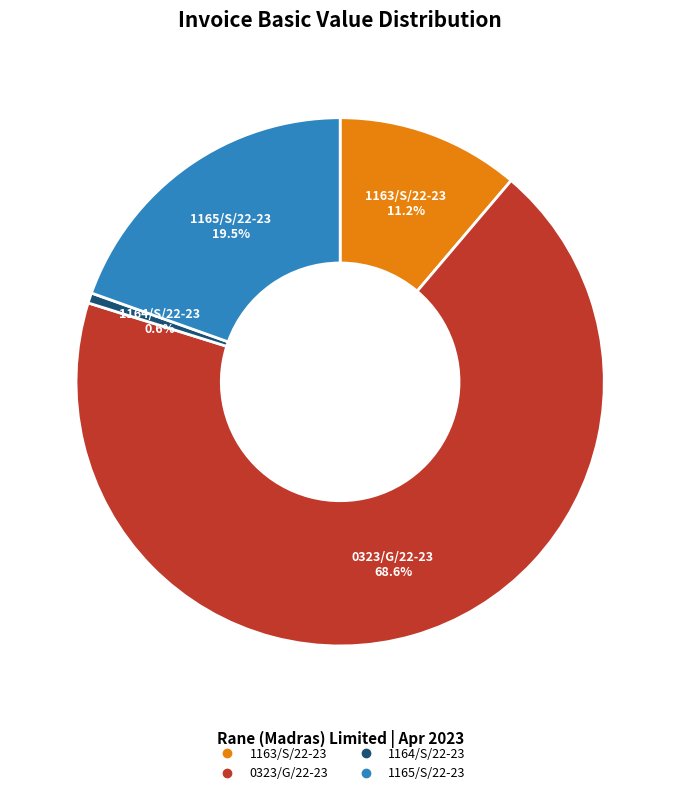

Rank the categories by value from highest to lowest.

0323/G/22-23, 1165/S/22-23, 1163/S/22-23, 1164/S/22-23